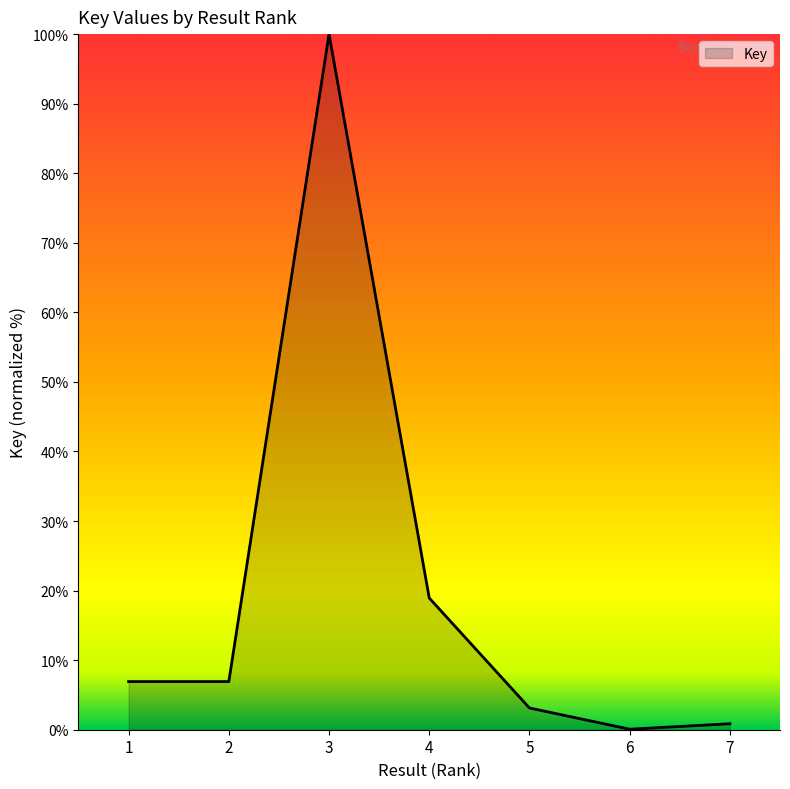

What is the difference between the values at 6 and 1?

6.9